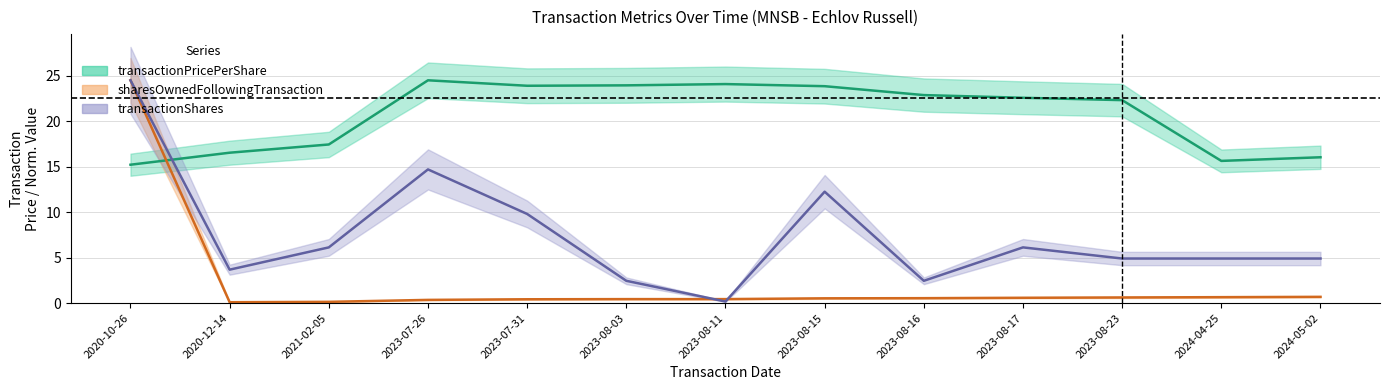

At which category does sharesOwnedFollowingTransaction reach its first local valley?

2020-12-14